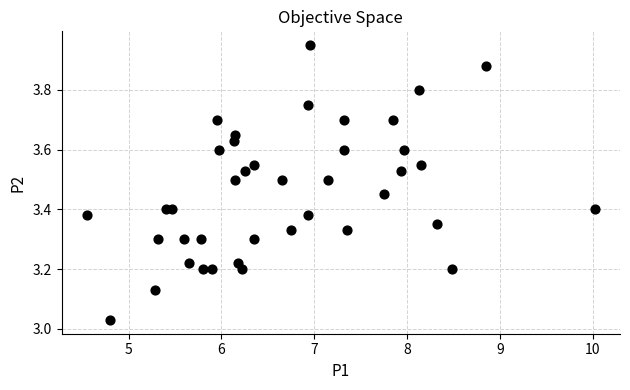

What is the range of Y values (max minus min)?

0.9